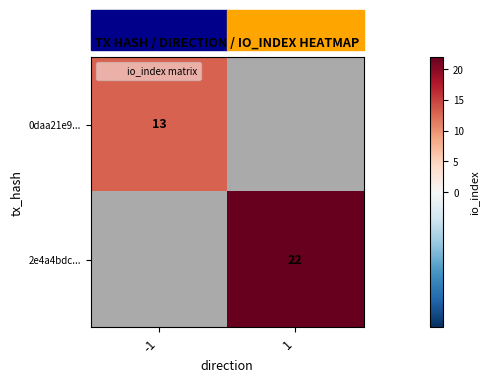

Which series has the largest range (max minus min)?

0daa21e9...